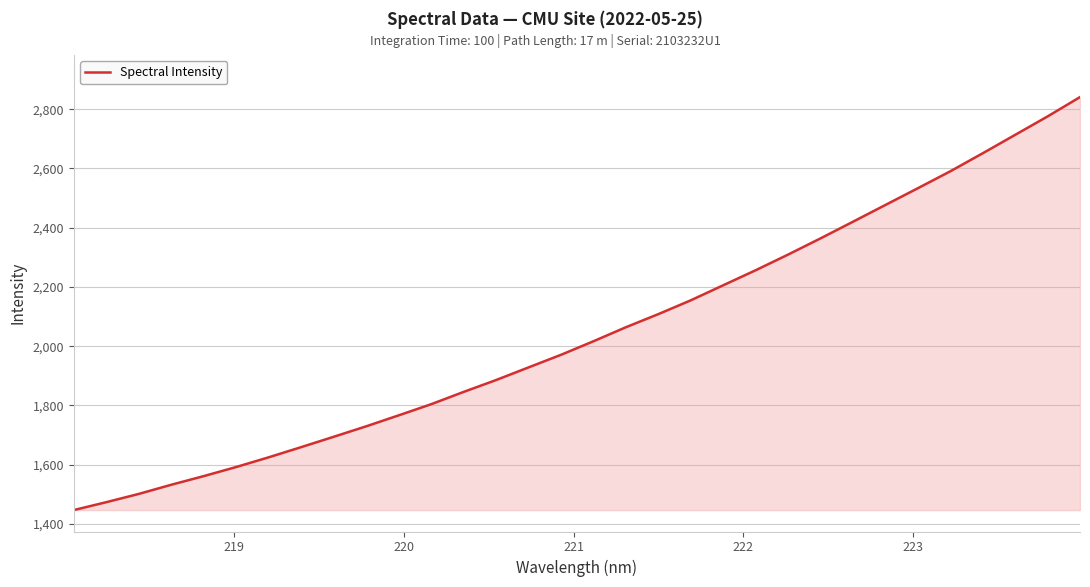

What is the difference between the maximum and minimum values?

1393.8